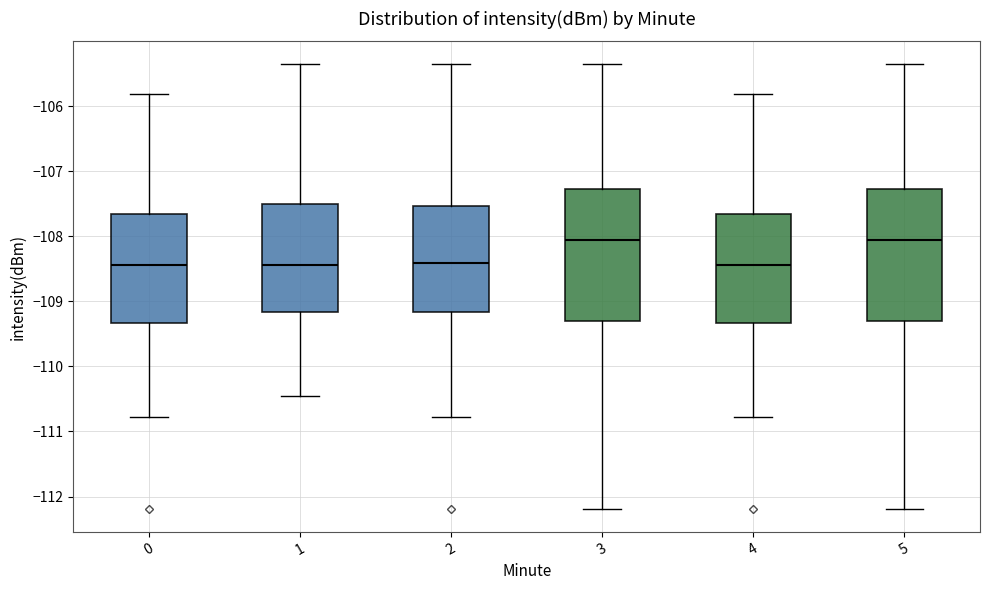

Reading left to right, read every box against the y-axis: the position of its median line, the range the box covers, and the ends of its whiskers. The values are not printed on the chart, so give them approximately, as read against the axis.

0: median -108.4, box -109.3 to -107.7, whiskers -110.8 to -105.8
1: median -108.4, box -109.2 to -107.5, whiskers -110.5 to -105.3
2: median -108.4, box -109.2 to -107.5, whiskers -110.8 to -105.3
3: median -108.1, box -109.3 to -107.3, whiskers -112.2 to -105.3
4: median -108.4, box -109.3 to -107.7, whiskers -110.8 to -105.8
5: median -108.1, box -109.3 to -107.3, whiskers -112.2 to -105.3